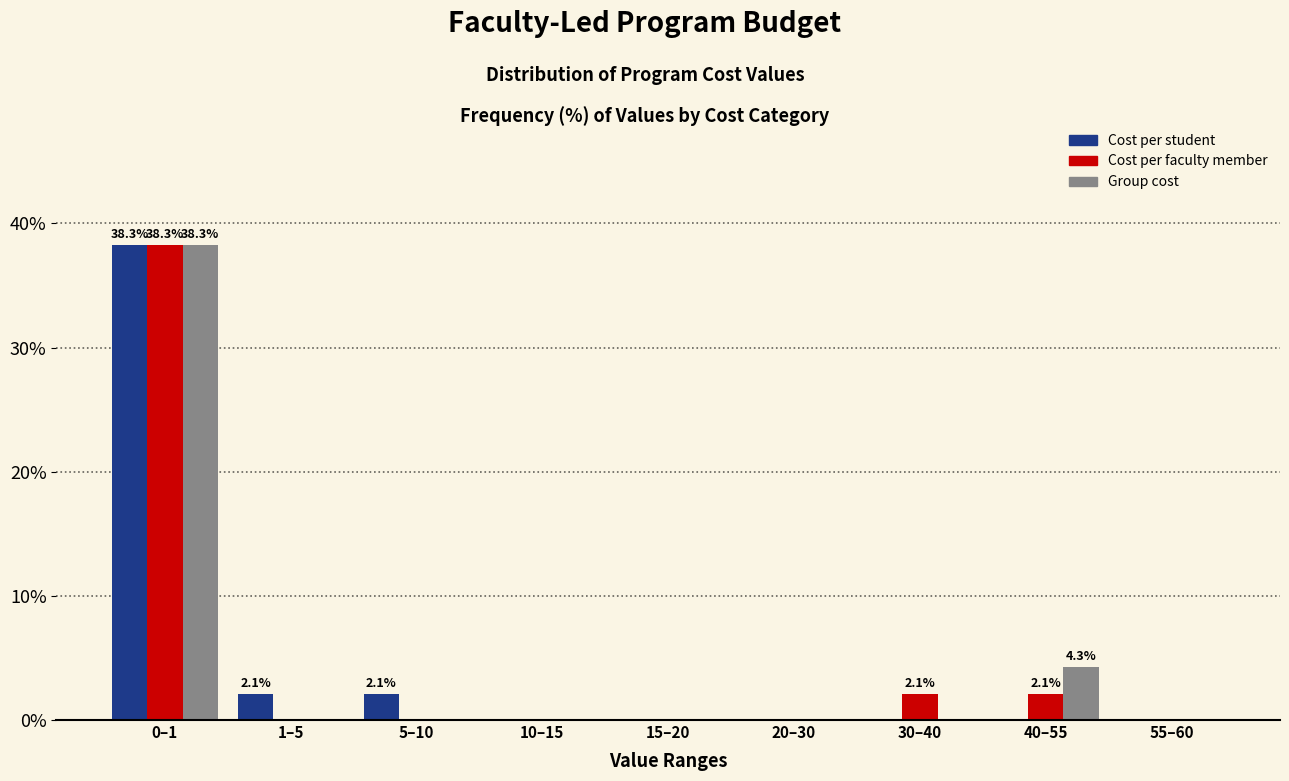

Reading left to right, list all the values displayed in this chart.

Cost per student: 0–1=38.3	1–5=2.1	5–10=2.1	10–15=0.0	15–20=0.0	20–30=0.0	30–40=0.0	40–55=0.0	55–60=0.0
Cost per faculty member: 0–1=38.3	1–5=0.0	5–10=0.0	10–15=0.0	15–20=0.0	20–30=0.0	30–40=2.1	40–55=2.1	55–60=0.0
Group cost: 0–1=38.3	1–5=0.0	5–10=0.0	10–15=0.0	15–20=0.0	20–30=0.0	30–40=0.0	40–55=4.3	55–60=0.0